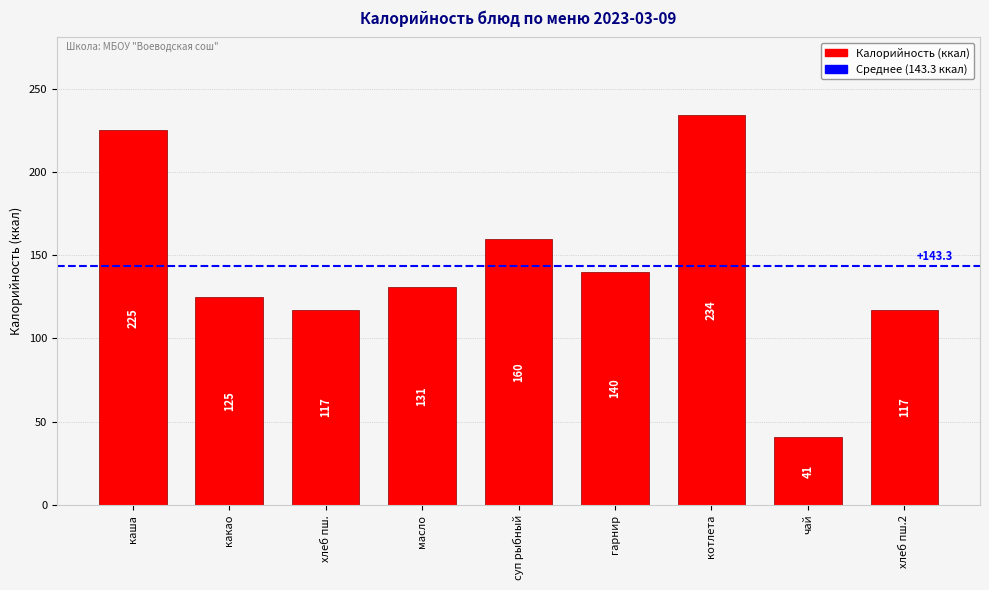

At which label does the data first exceed 131?

каша